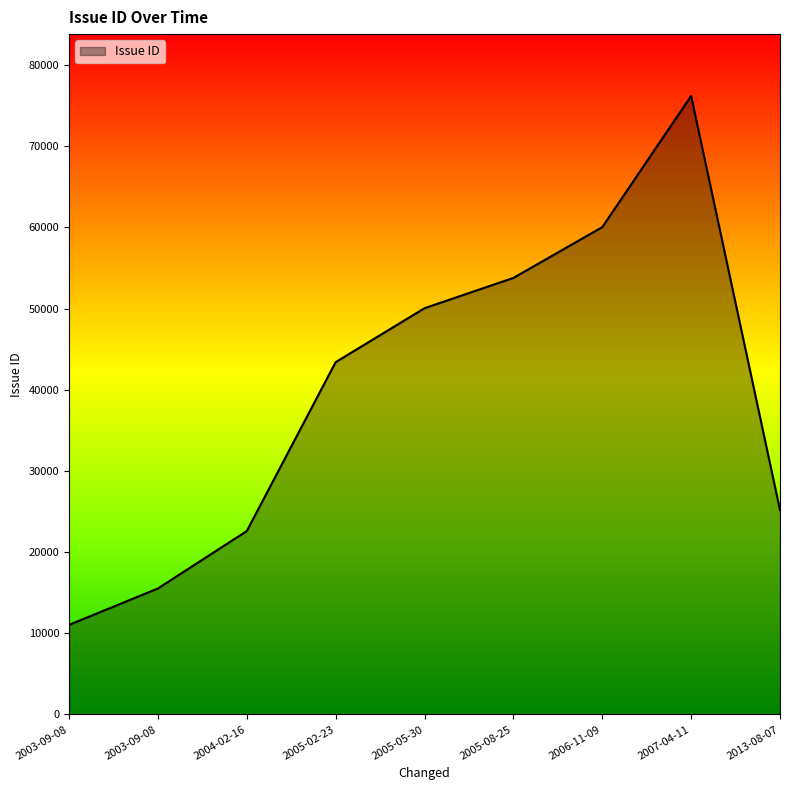

List the labels in order of value, largest first.

2007-04-11, 2006-11-09, 2005-08-25, 2005-05-30, 2005-02-23, 2013-08-07, 2004-02-16, 2003-09-08, 2003-09-08